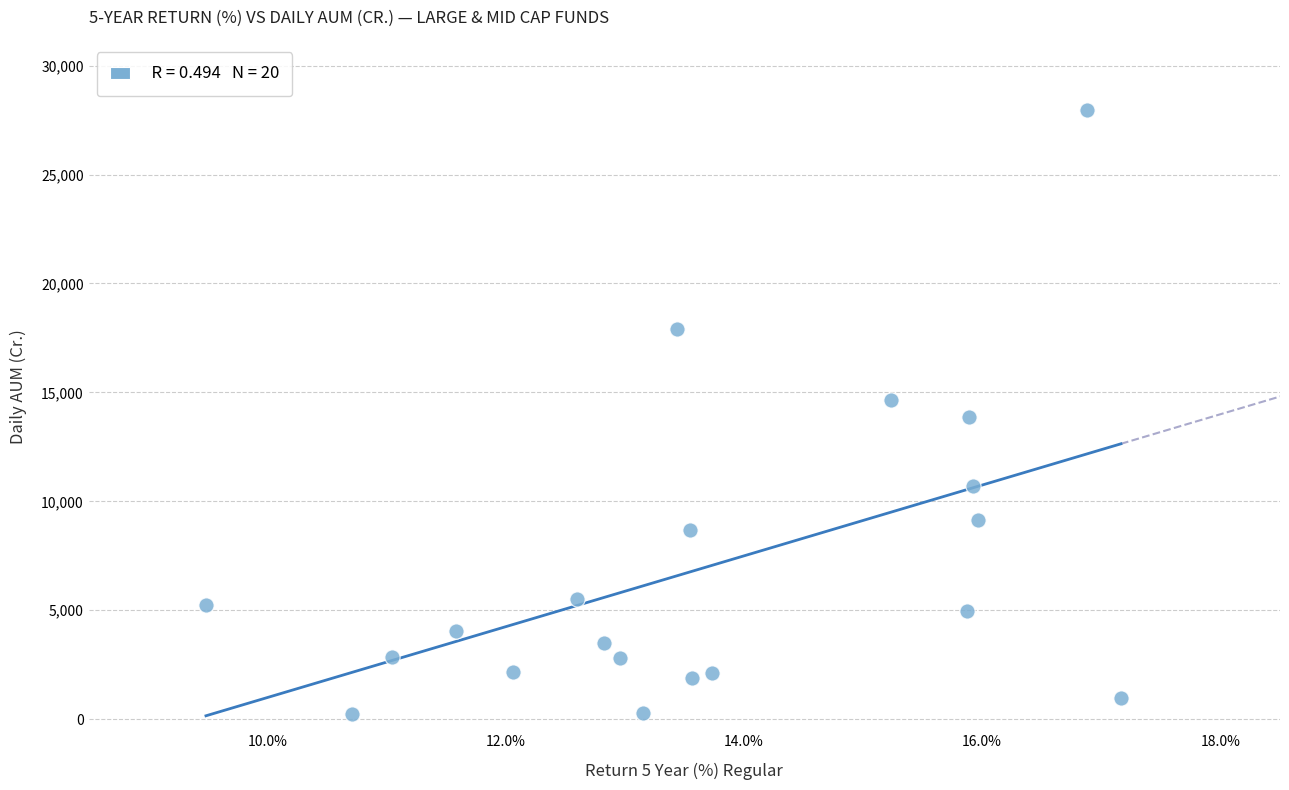

What is the range of Y values (max minus min)?

27717